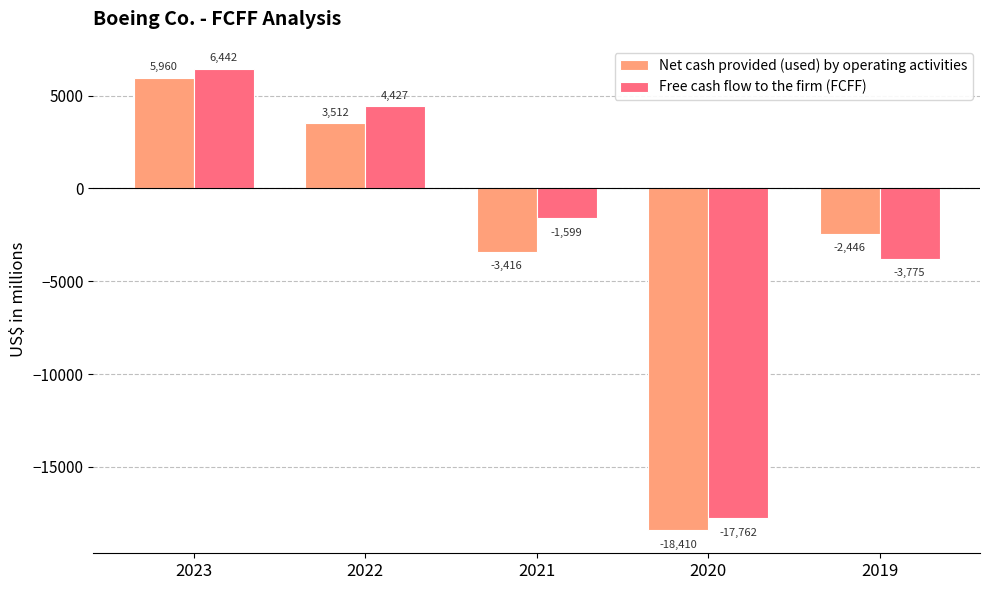

What is the difference between the highest and lowest values at 2021?

1817